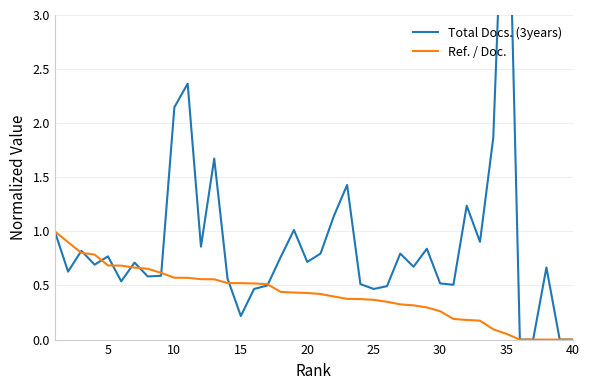

List the series in order of their peak value, lowest first.

Ref. / Doc., Total Docs. (3years)